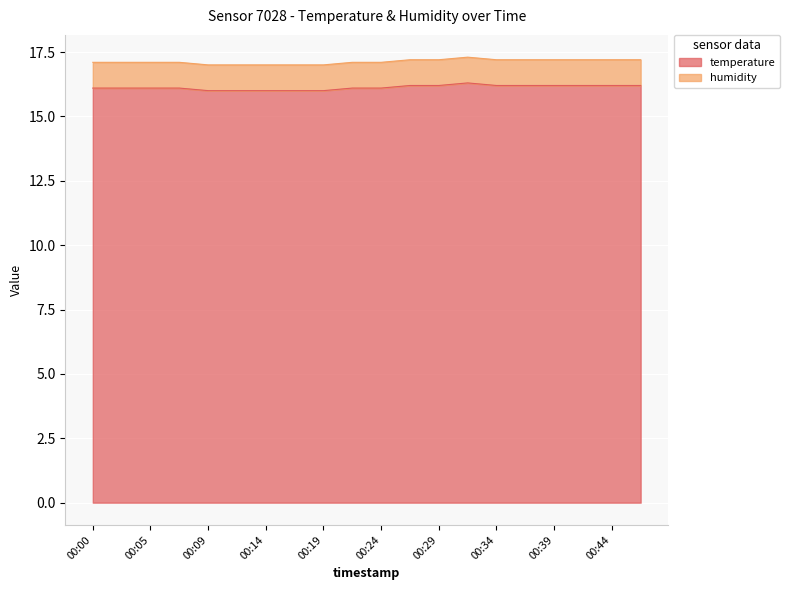

Reading right to left, extract all data points from this chart.

00:46=16.2	00:44=16.2	00:41=16.2	00:39=16.2	00:36=16.2	00:34=16.2	00:32=16.3	00:29=16.2	00:27=16.2	00:24=16.1	00:22=16.1	00:19=16.0	00:17=16.0	00:14=16.0	00:12=16.0	00:09=16.0	00:07=16.1	00:05=16.1	00:02=16.1	00:00=16.1